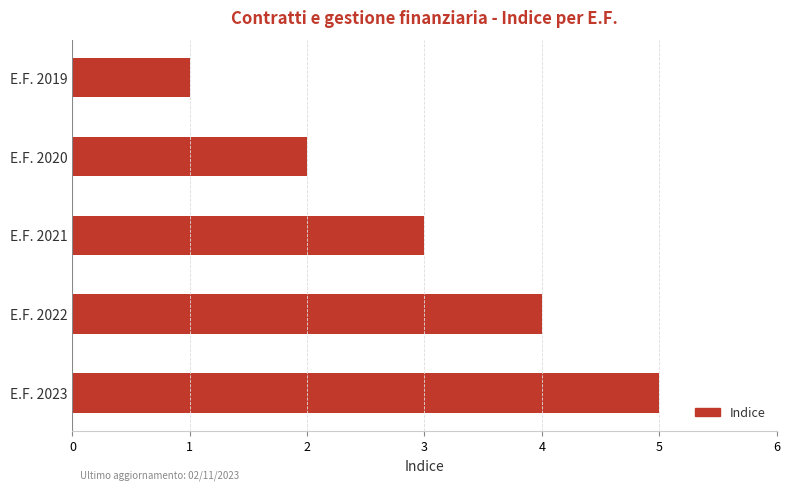

Which has a higher value, E.F. 2023 or E.F. 2022?

E.F. 2023